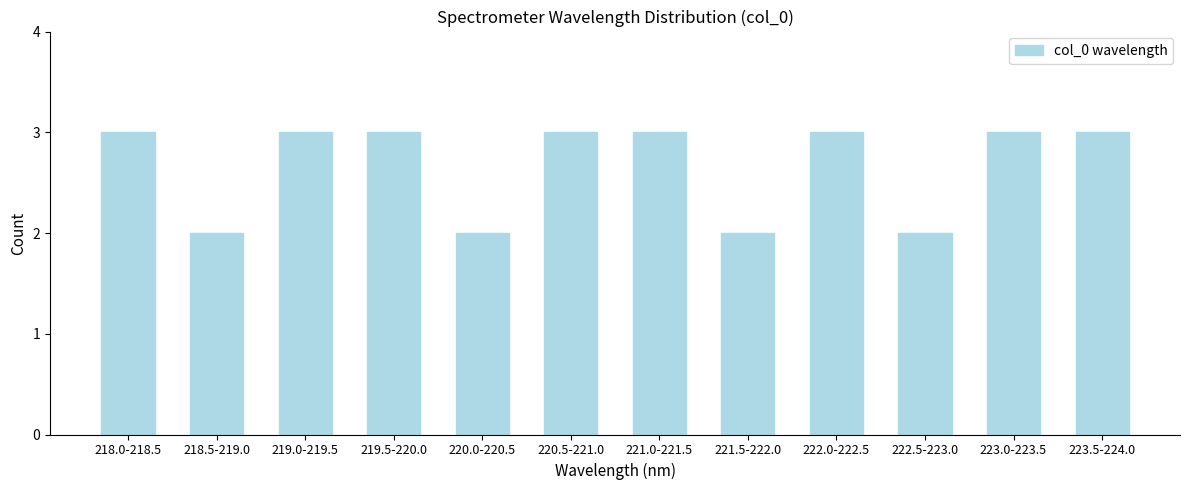

Reading right to left, what are all the values shown in this chart?

3	3	2	3	2	3	3	2	3	3	2	3